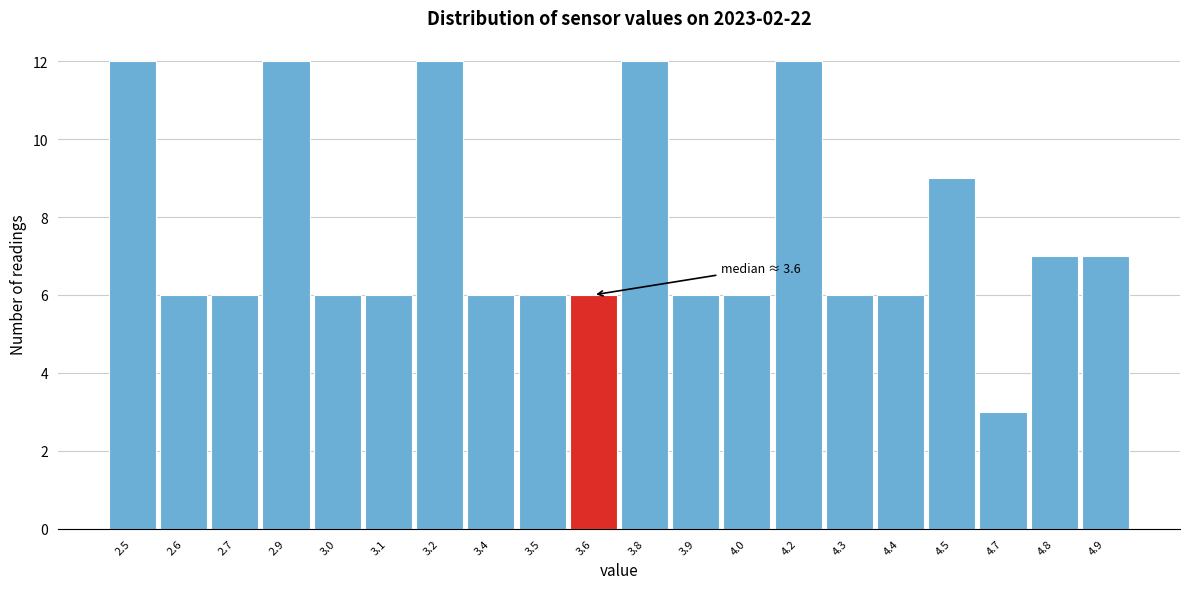

Reading right to left, extract all data points from this chart.

7	7	3	9	6	6	12	6	6	12	6	6	6	12	6	6	12	6	6	12